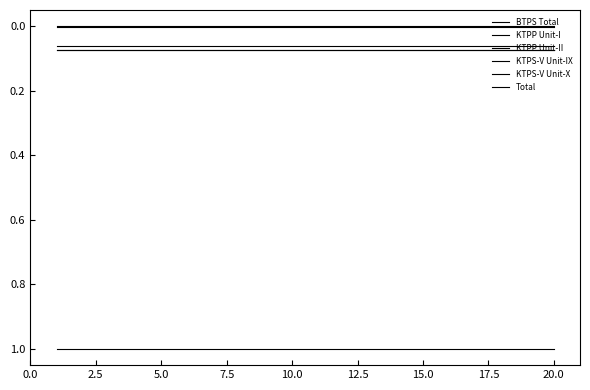

How many lines are shown in the chart?

6